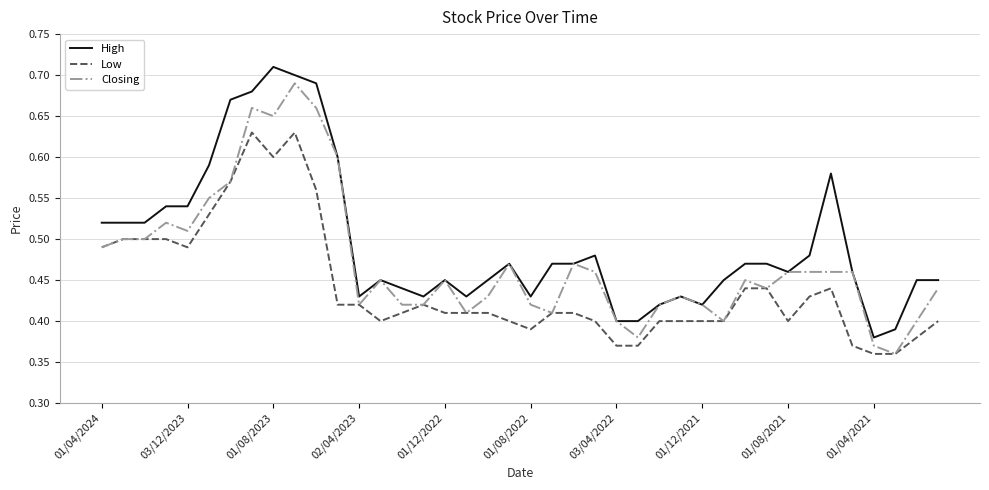

Count the number of categories in the chart.

40